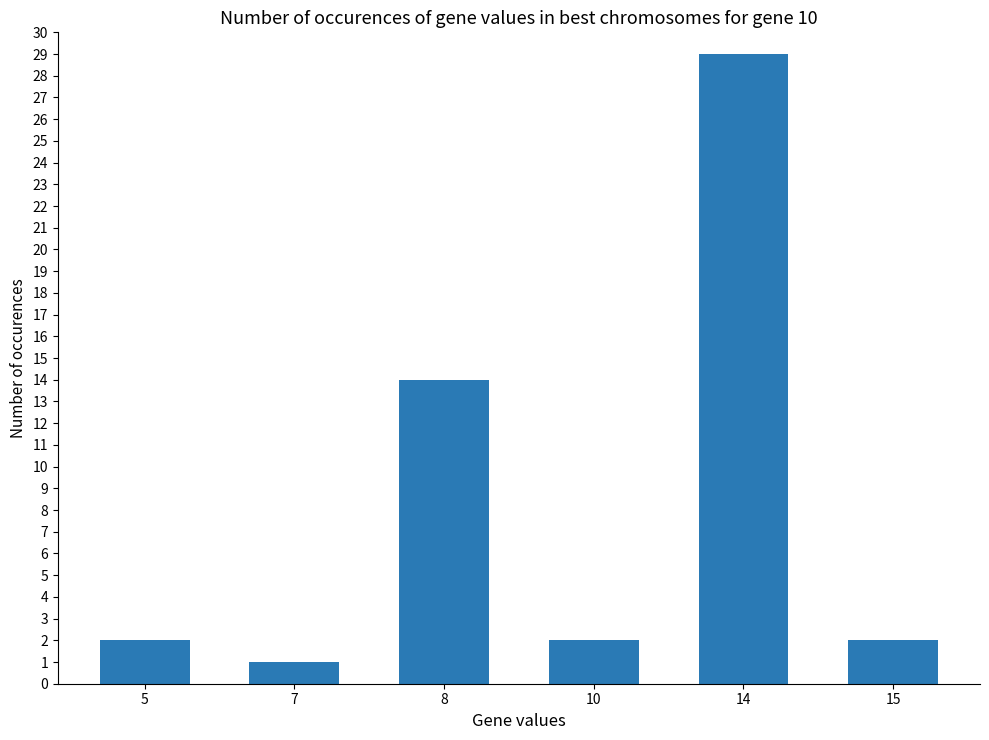

Which label corresponds to the smallest value in the chart?

7